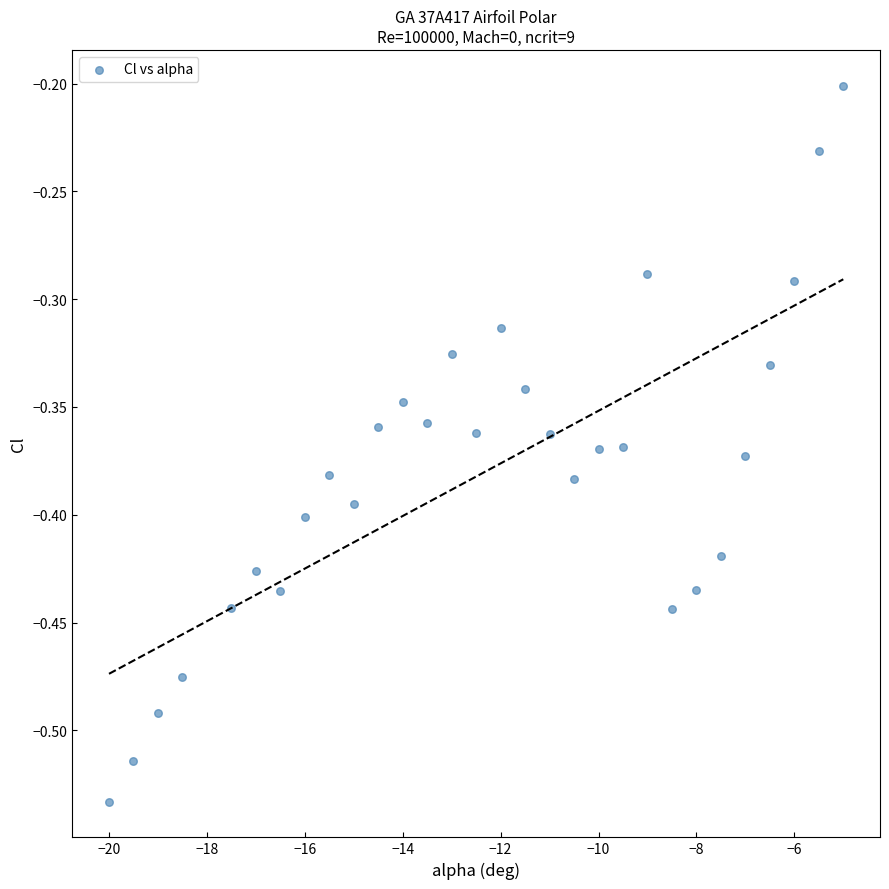

What is the range of Y values (max minus min)?

0.3